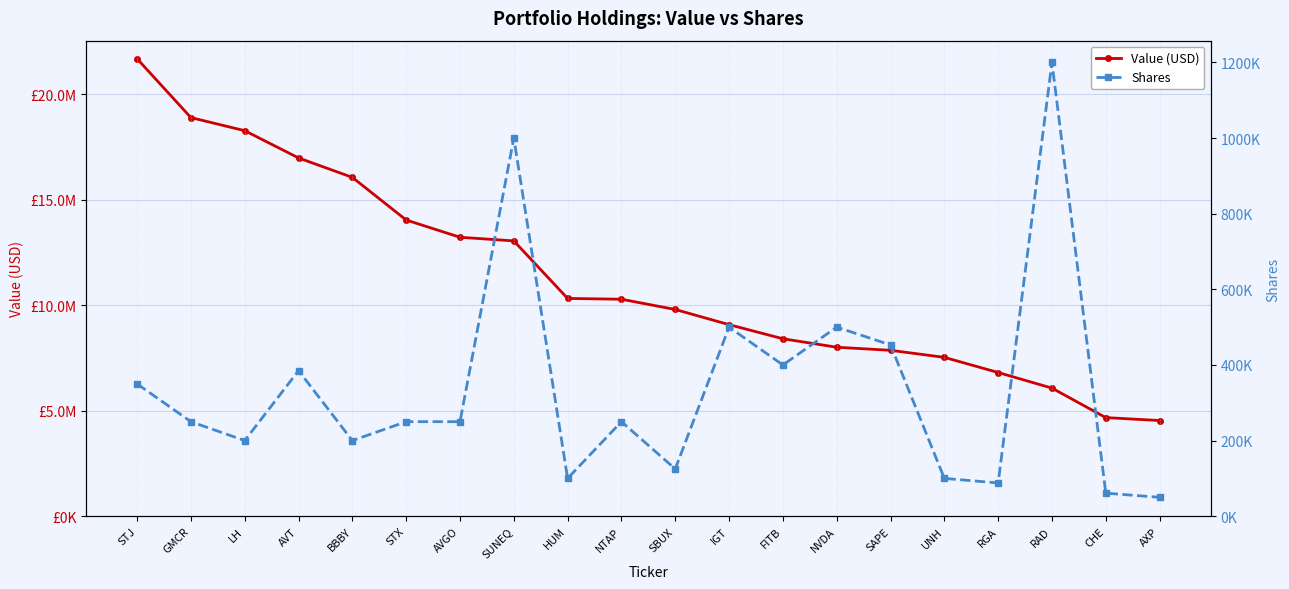

True or false: Value (USD) and Shares cross at least once.

False